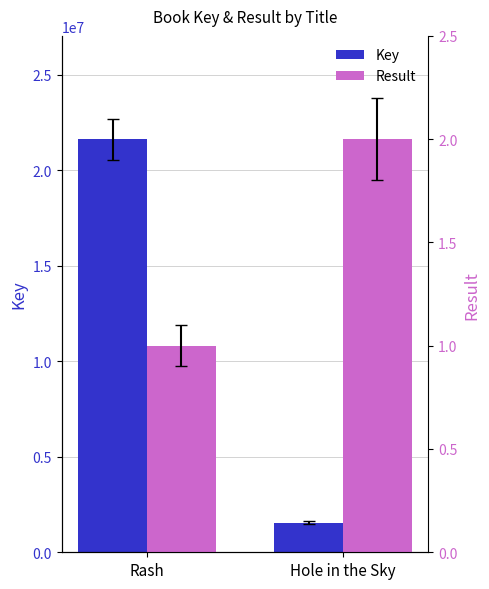

What are all the series names shown in the legend?

Key, Result